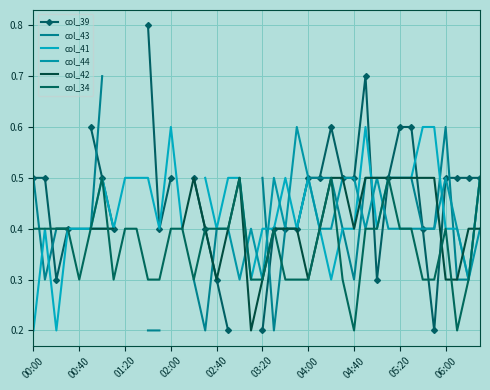

The value of col_34 at 38 is 0.1. True or false?

False